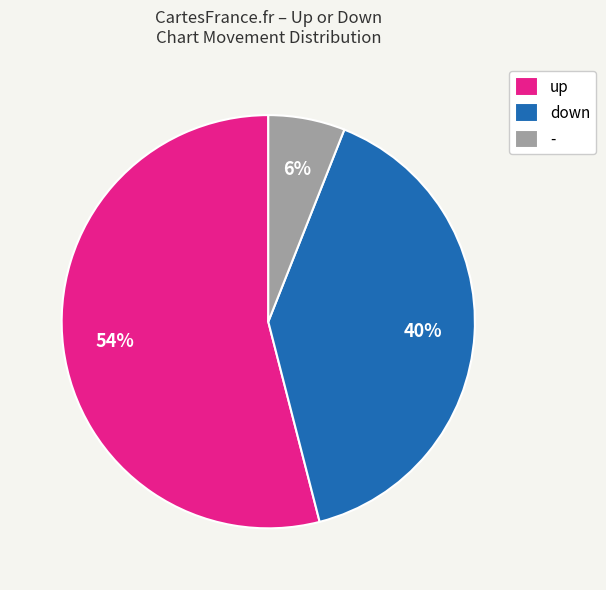

Is there any slice that represents more than half of the pie?

Yes